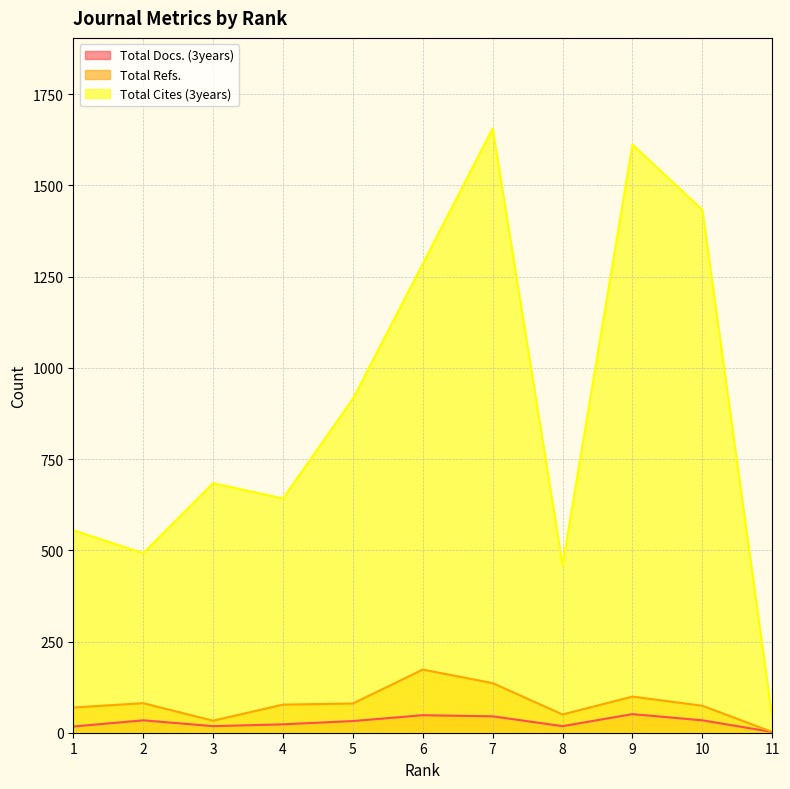

At which category does Total Cites (3years) reach its first local valley?

2